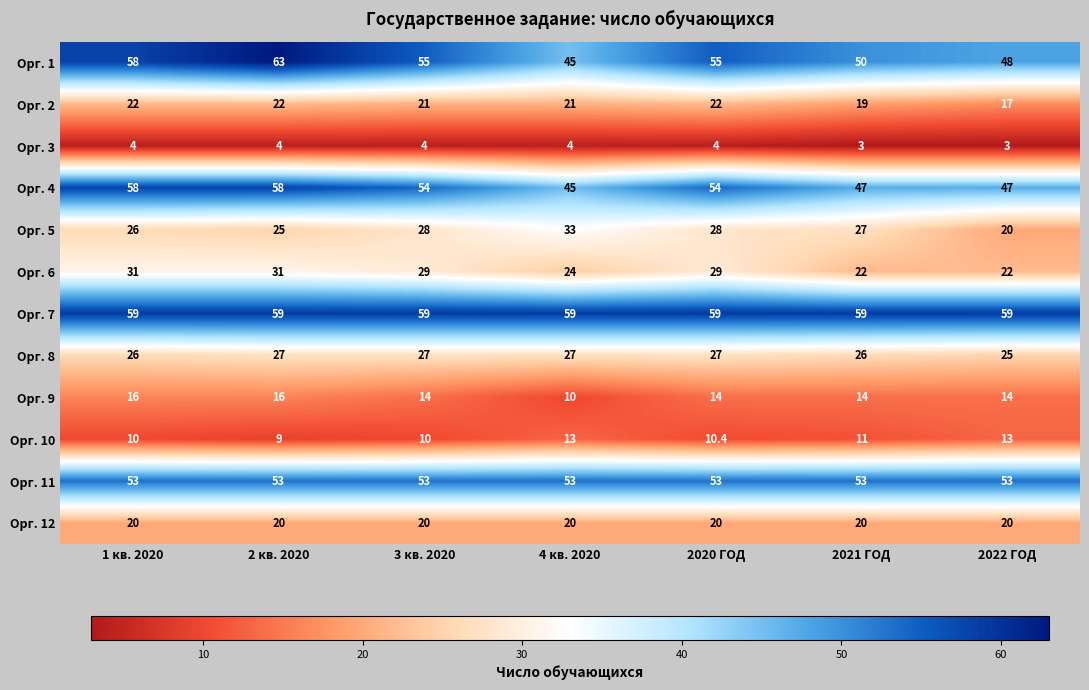

What is the approximate value of Орг. 11 at 1 кв. 2020?

53.0